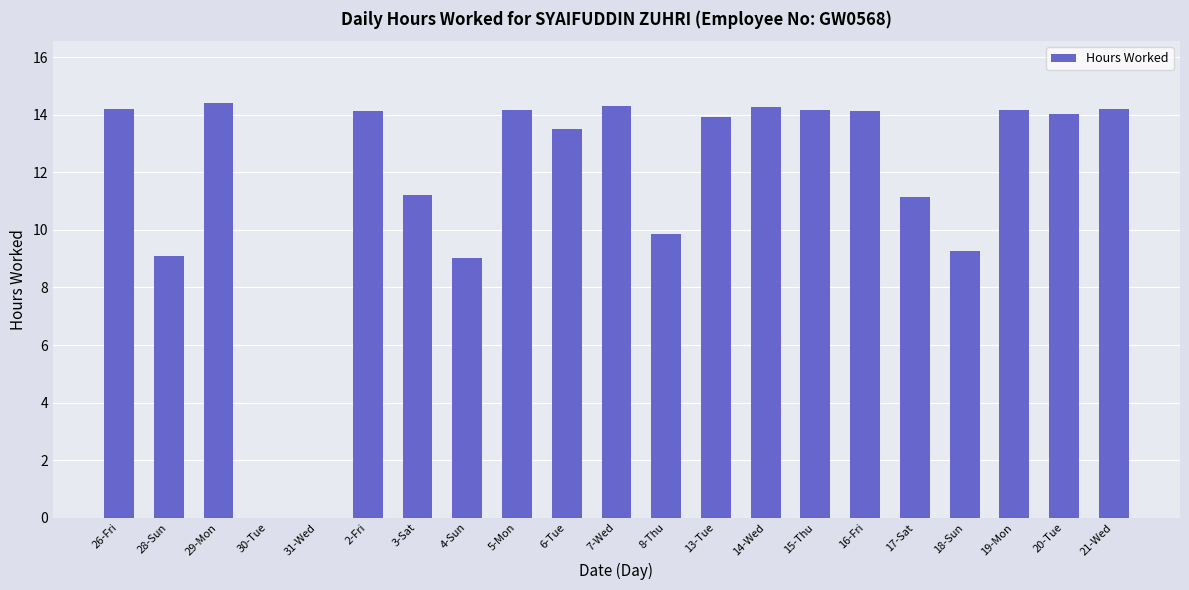

What is the sum of the values at 21-Wed and 6-Tue?

27.7